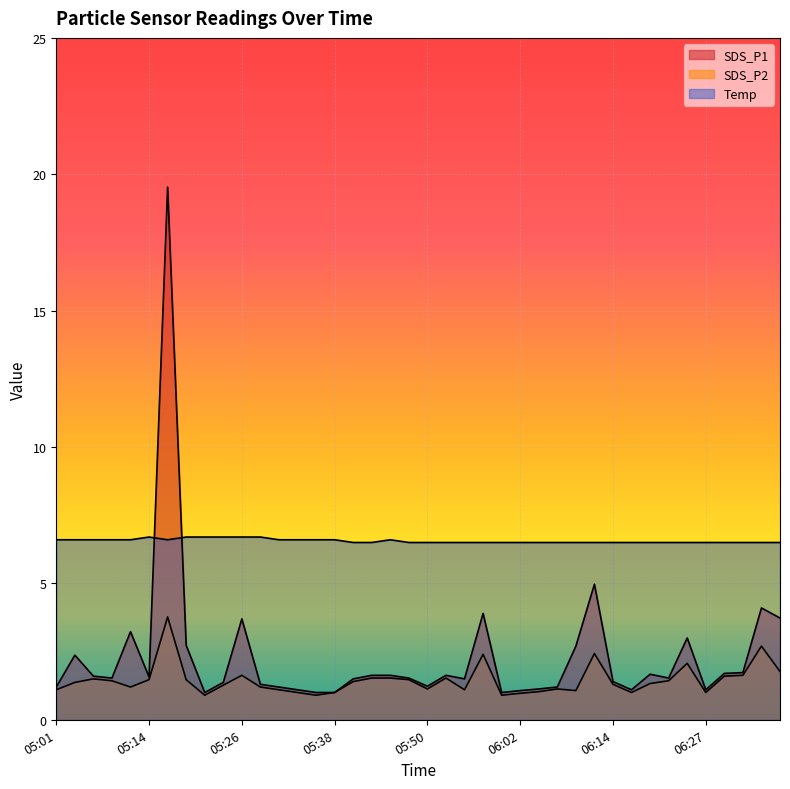

The value of SDS_P2 at 05:38 is 1.4. True or false?

False